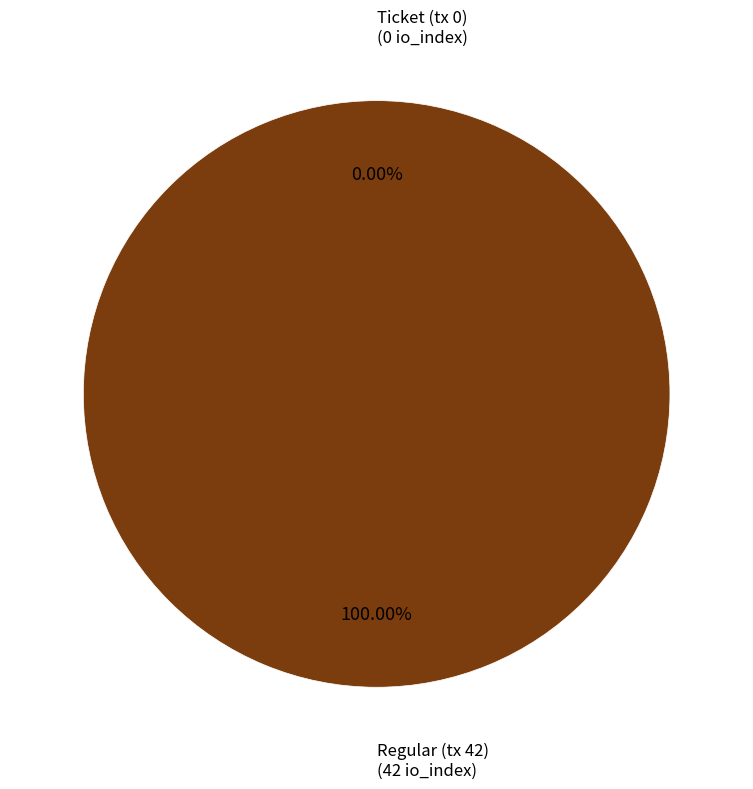

To the nearest percent, what is the difference between the largest and smallest slice percentages?

100%